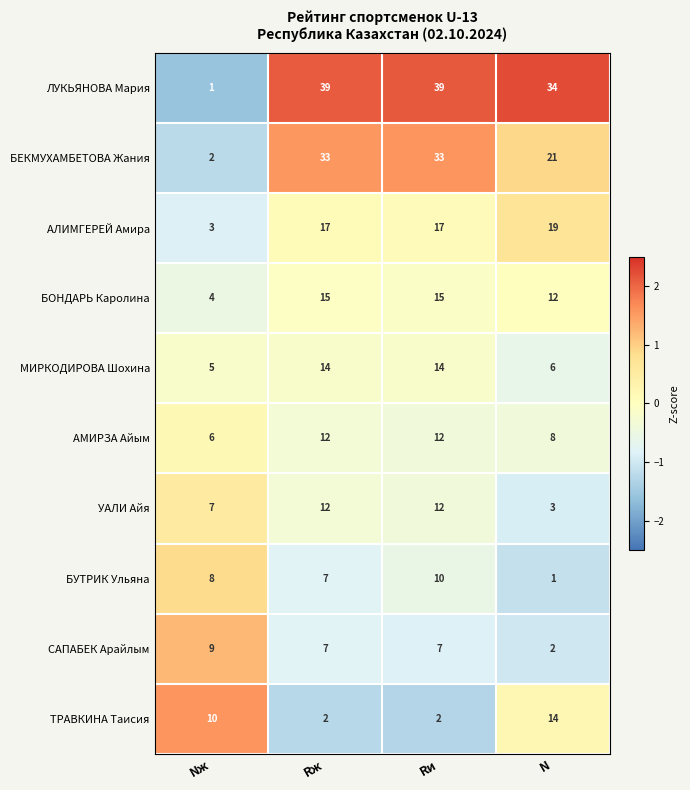

At which category is the sum across all series the highest?

Rи